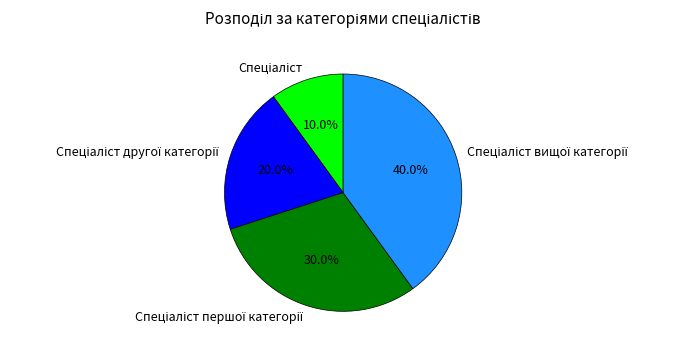

Is there a majority slice in this chart?

No